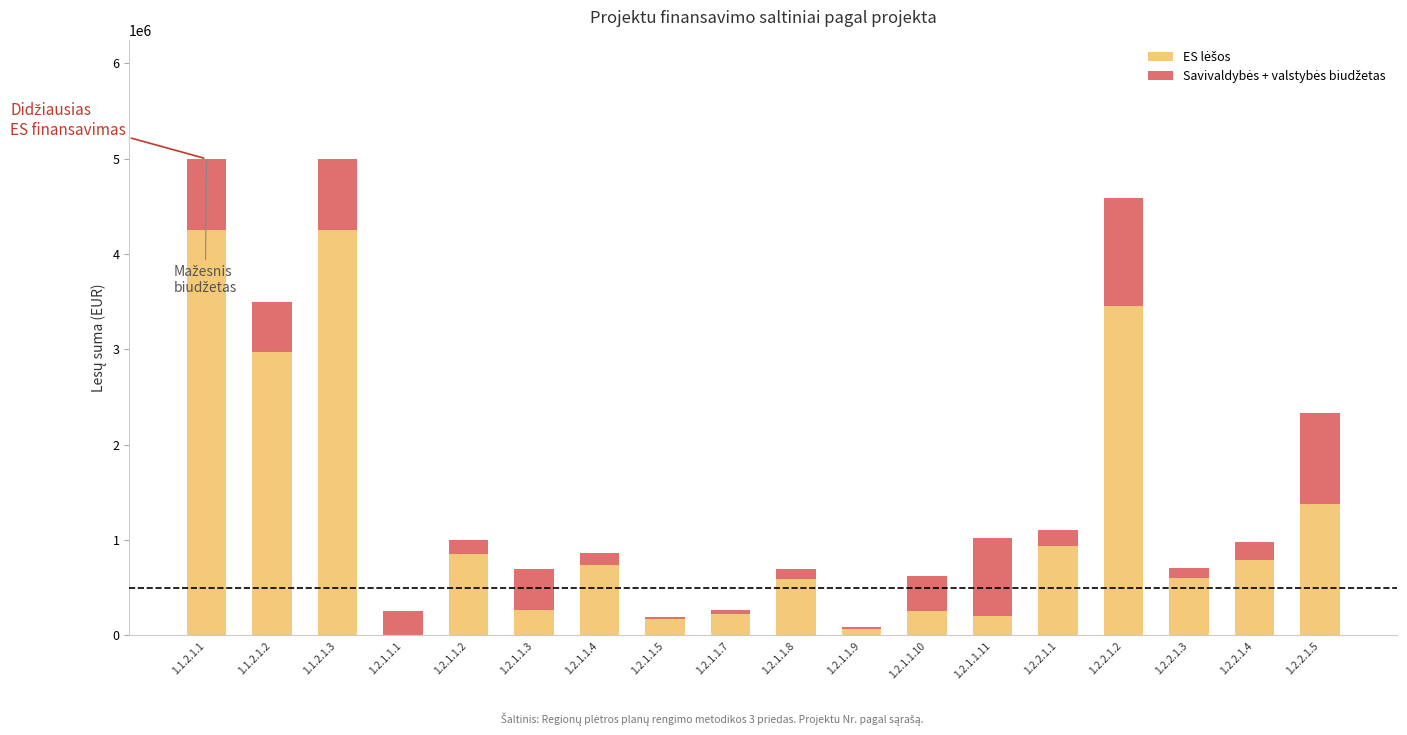

Which has a higher value, 1.2.1.1.9 or 1.2.2.1.4?

1.2.2.1.4